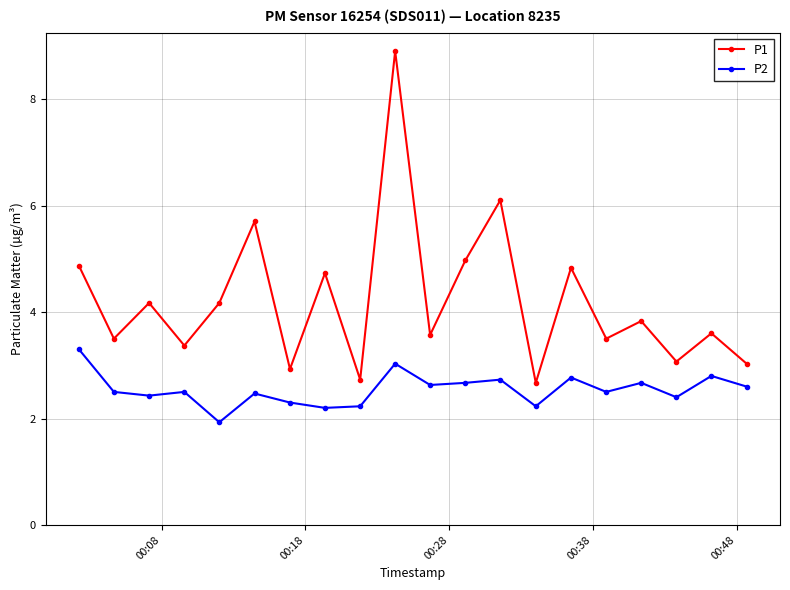

Which series has the largest total across all categories?

P1